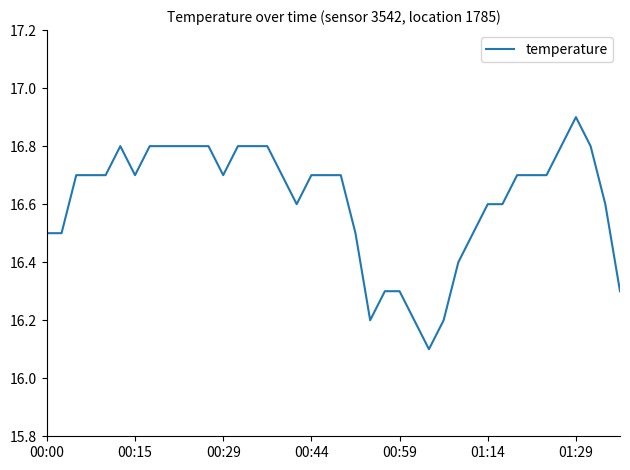

Does the chart have visible grid lines?

No